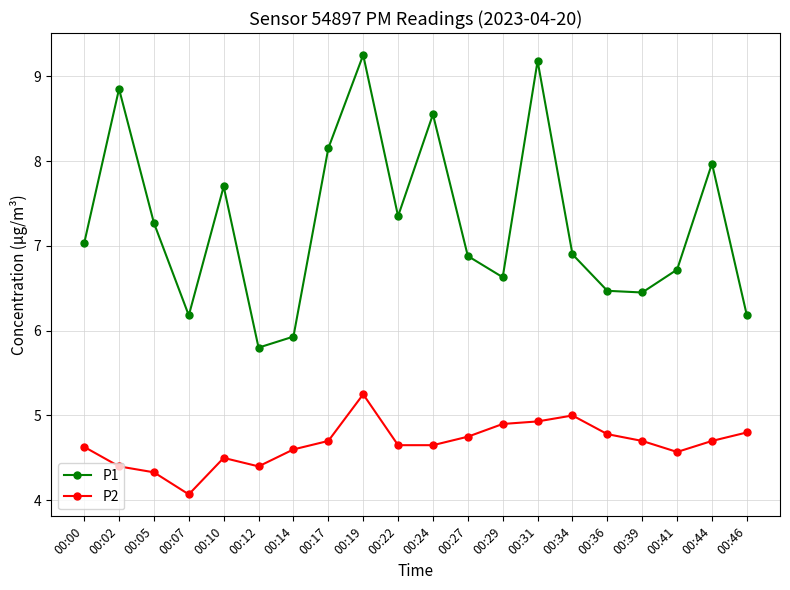

Which series has the largest range (max minus min)?

P1